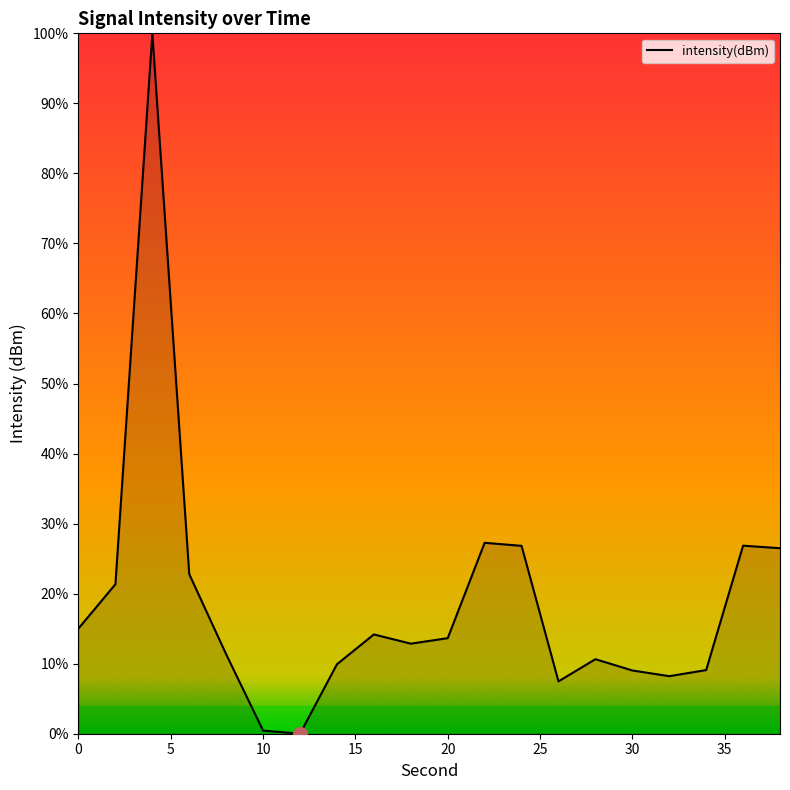

What is the maximum value shown in the chart?

100.0